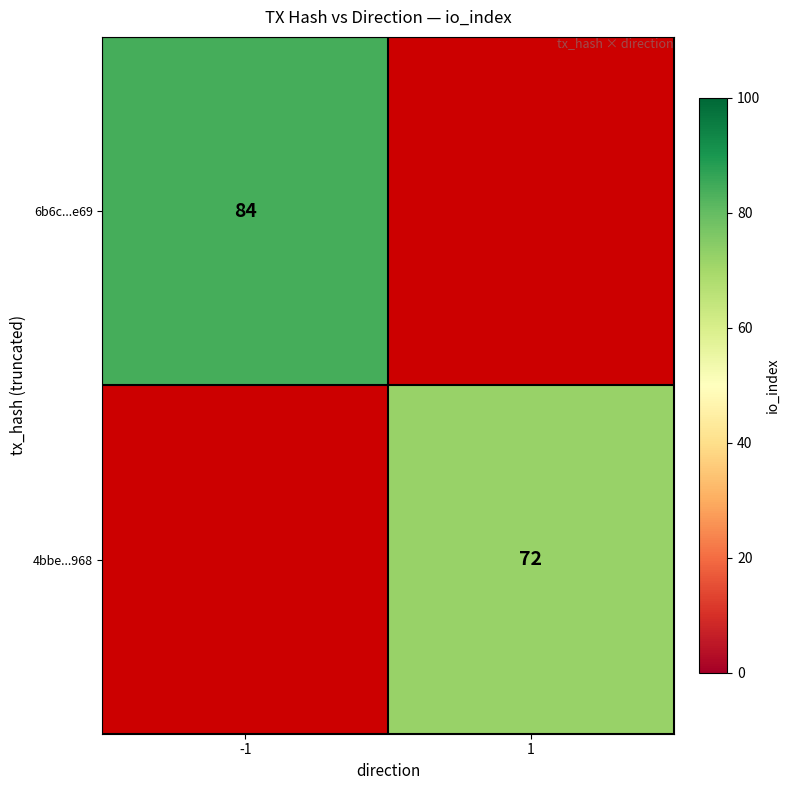

Is it true that 4bbe...968 equals 102.9 at 1?

False